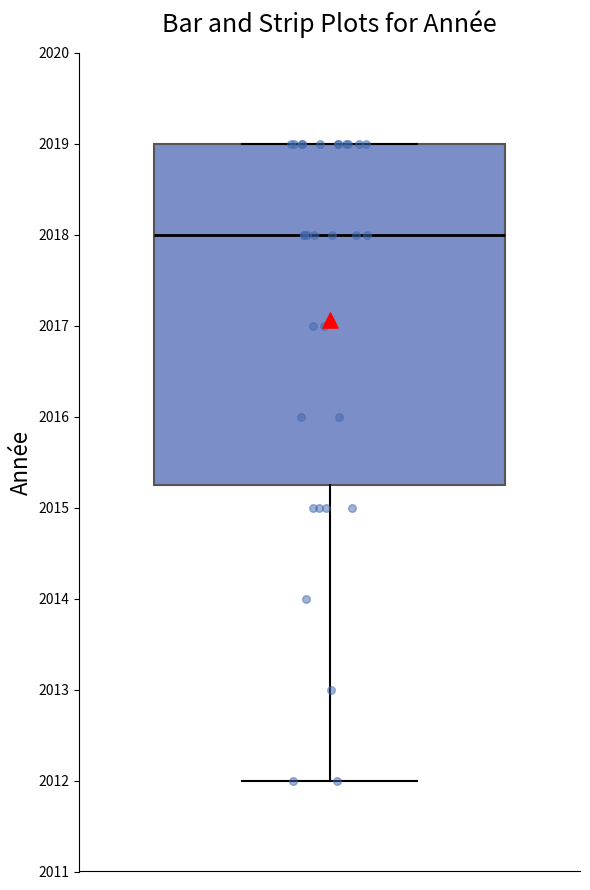

Where is the lower edge of the box on the y-axis? The values are not printed on the chart, so give them approximately, as read against the axis.

2015.3